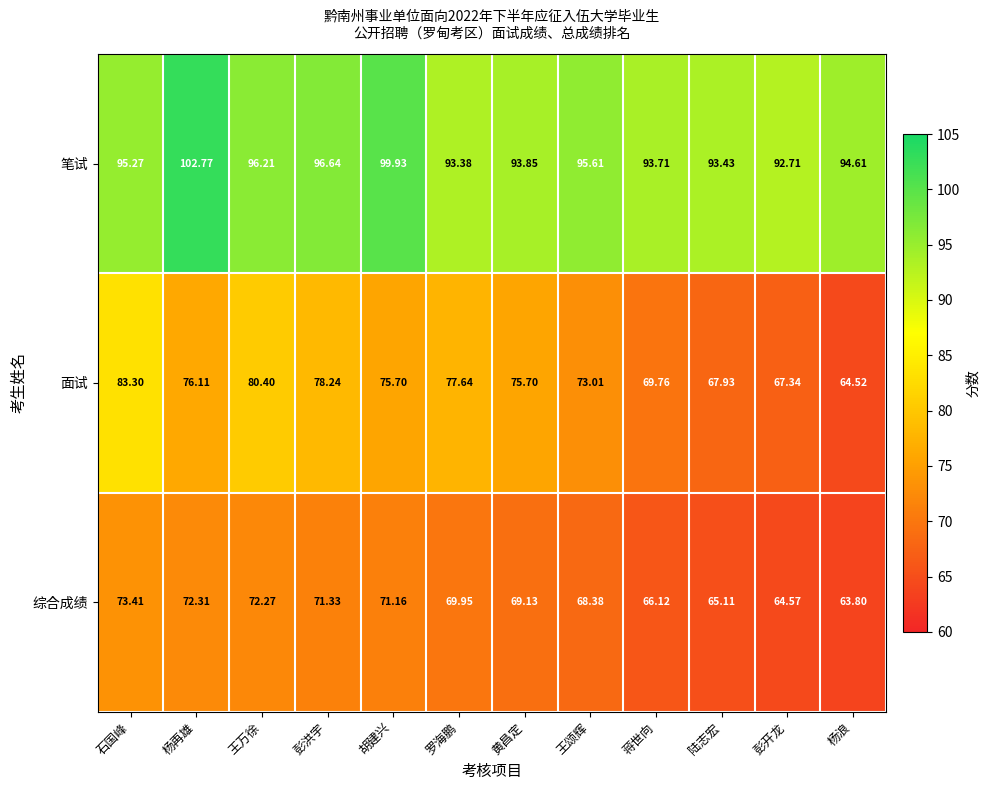

List the series in order of their overall mean, lowest first.

综合成绩, 面试, 笔试